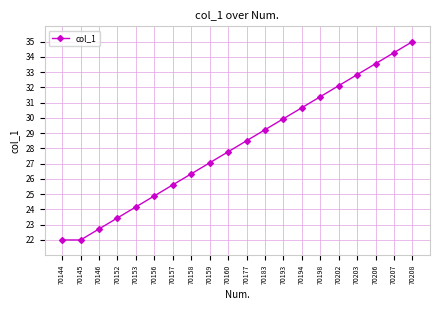

Reading right to left, extract all data points from this chart.

70208=35.0	70207=34.3	70206=33.6	70203=32.8	70202=32.1	70198=31.4	70194=30.7	70193=29.9	70183=29.2	70177=28.5	70160=27.8	70159=27.1	70158=26.3	70157=25.6	70156=24.9	70153=24.2	70152=23.4	70146=22.7	70145=22.0	70144=22.0